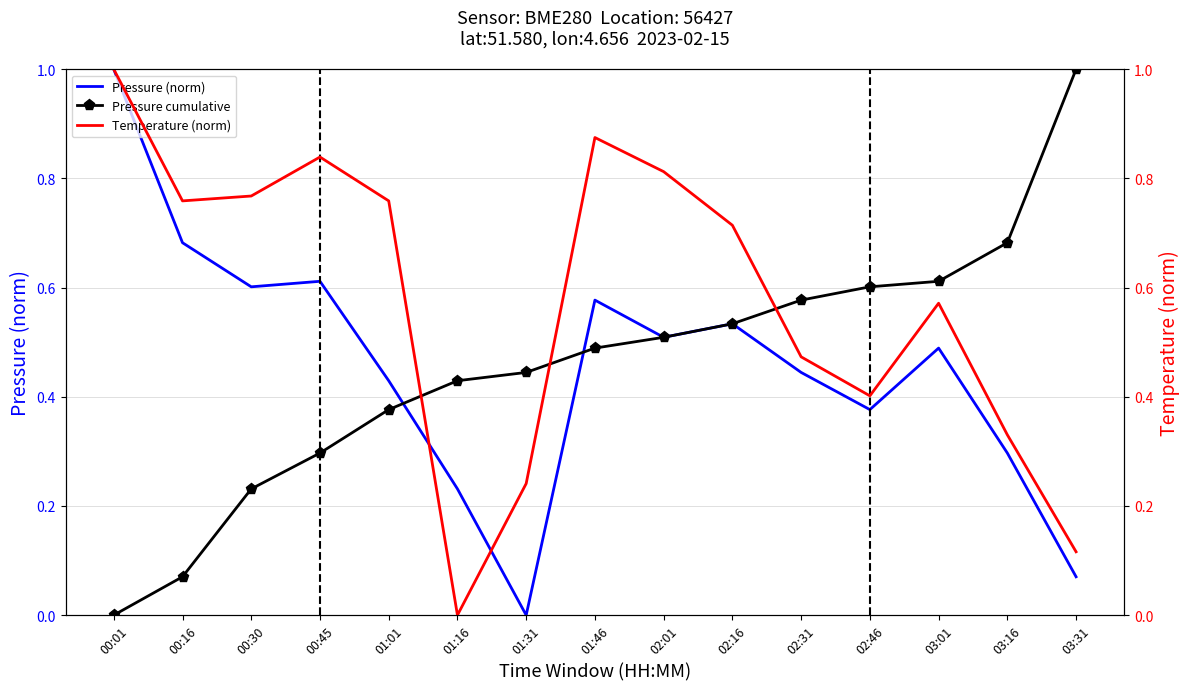

Which series changed the most between 02:01 and 02:46?

Temperature (norm)